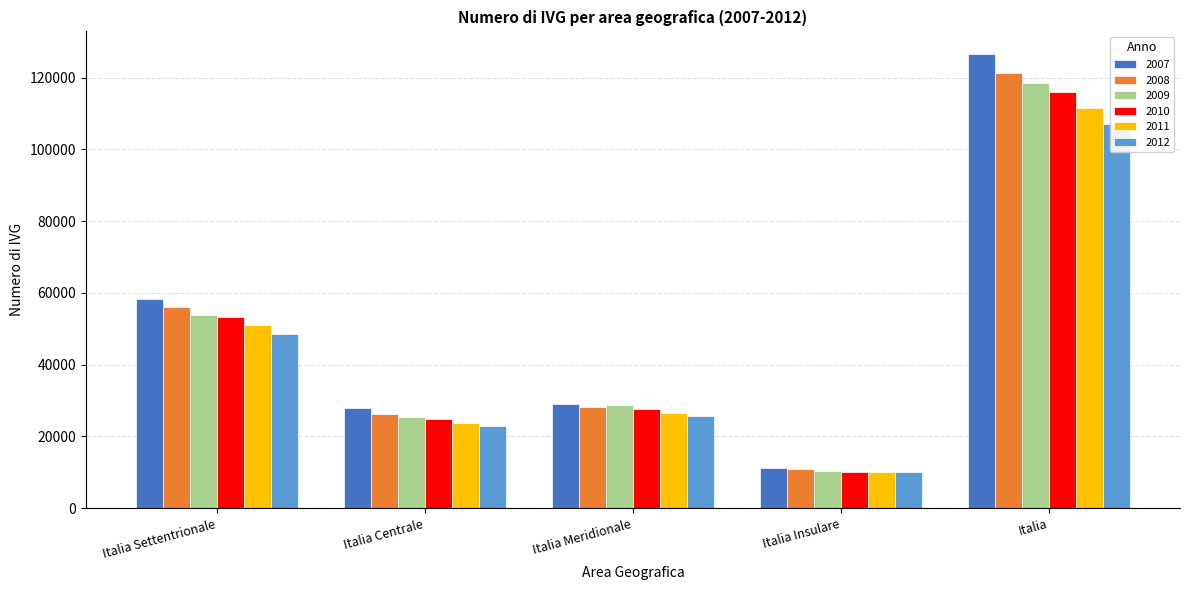

Reading left to right, extract all data points from this chart.

2007: Italia Settentrionale=58320	Italia Centrale=27905	Italia Meridionale=29046	Italia Insulare=11291	Italia=126562
2008: Italia Settentrionale=56148	Italia Centrale=26172	Italia Meridionale=28191	Italia Insulare=10790	Italia=121301
2009: Italia Settentrionale=53958	Italia Centrale=25487	Italia Meridionale=28839	Italia Insulare=10295	Italia=118579
2010: Italia Settentrionale=53311	Italia Centrale=24828	Italia Meridionale=27732	Italia Insulare=10110	Italia=115981
2011: Italia Settentrionale=51093	Italia Centrale=23674	Italia Meridionale=26446	Italia Insulare=10202	Italia=111415
2012: Italia Settentrionale=48468	Italia Centrale=22912	Italia Meridionale=25749	Italia Insulare=10063	Italia=107192